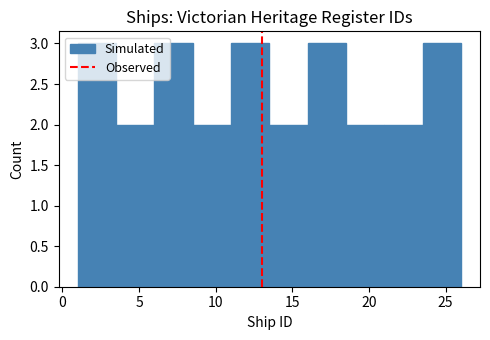

What is the height of the bar covering 18.5 to 21.0 on the x-axis? The values are not printed on the chart, so give them approximately, as read against the axis.

2